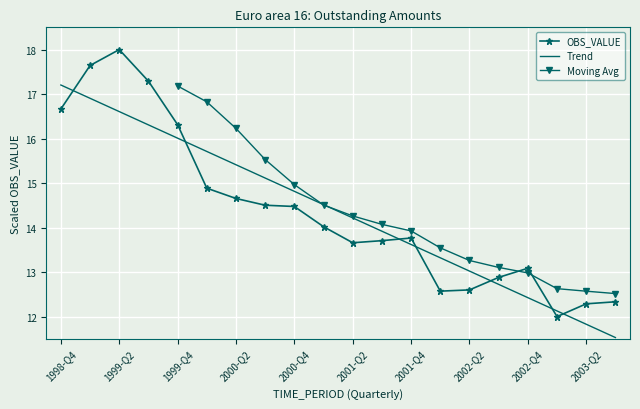

Rank the categories by value from highest to lowest.

1999-Q2, 1999-Q1, 1999-Q3, 1998-Q4, 1999-Q4, 2000-Q1, 2000-Q2, 2000-Q3, 2000-Q4, 2001-Q1, 2001-Q4, 2001-Q3, 2001-Q2, 2002-Q4, 2002-Q3, 2002-Q2, 2002-Q1, 2003-Q3, 2003-Q2, 2003-Q1